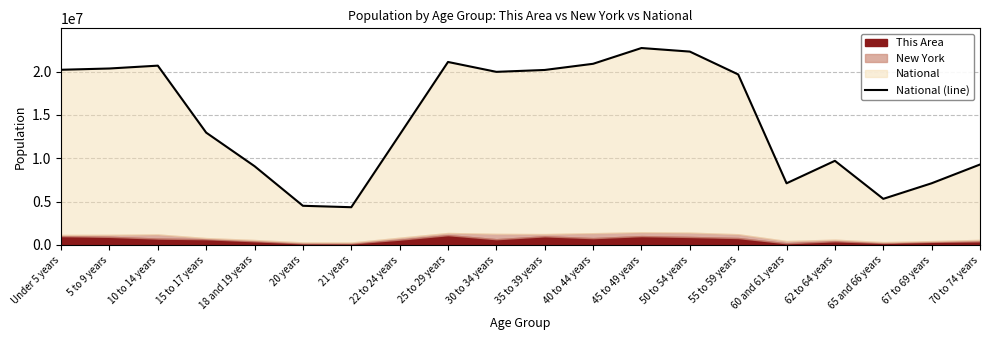

List the labels in order of value, smallest first.

21 years, 20 years, 65 and 66 years, 60 and 61 years, 67 to 69 years, 18 and 19 years, 70 to 74 years, 62 to 64 years, 22 to 24 years, 15 to 17 years, 55 to 59 years, 30 to 34 years, 35 to 39 years, Under 5 years, 5 to 9 years, 10 to 14 years, 40 to 44 years, 25 to 29 years, 50 to 54 years, 45 to 49 years